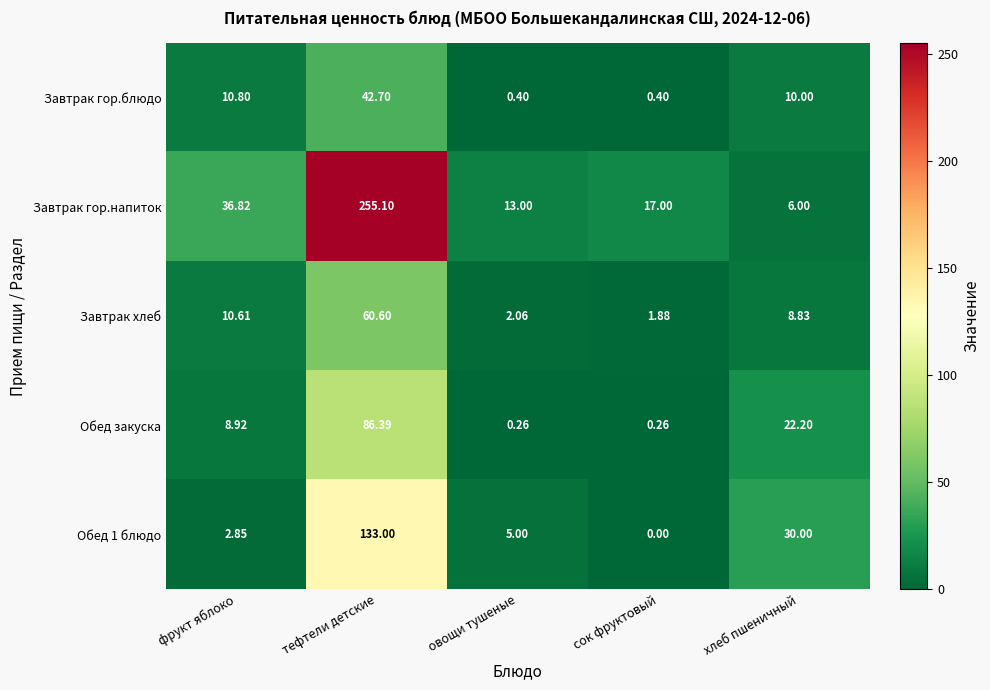

Count the number of data series in this chart.

5